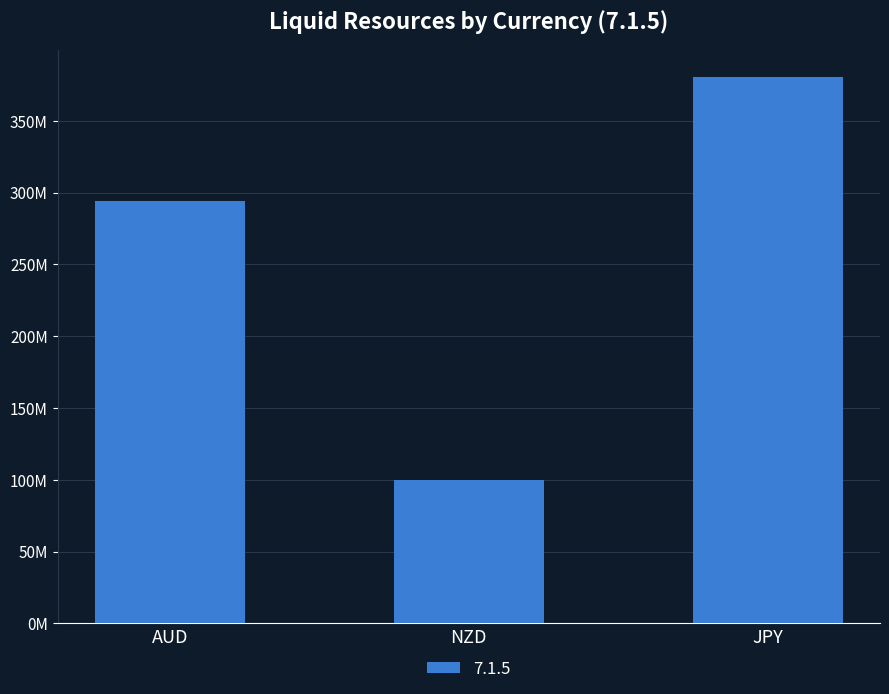

What position from the left is NZD?

2